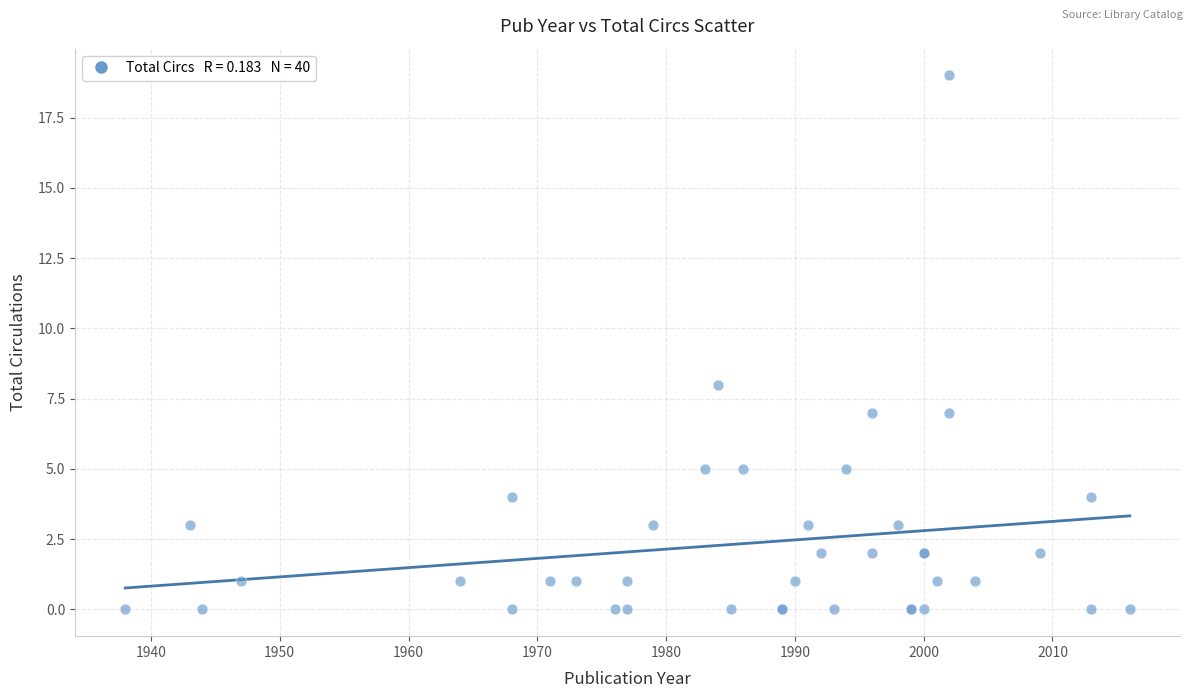

What Y value in the scatter plot is closest to 9?

8